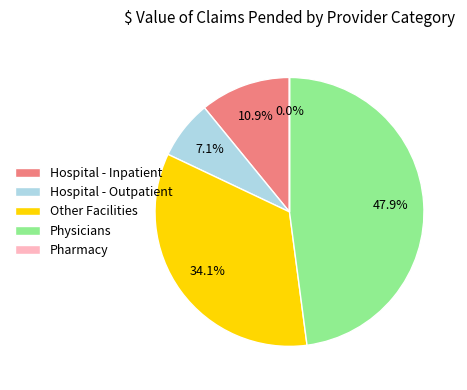

The Physicians slice represents 48% of the pie. True or false?

True